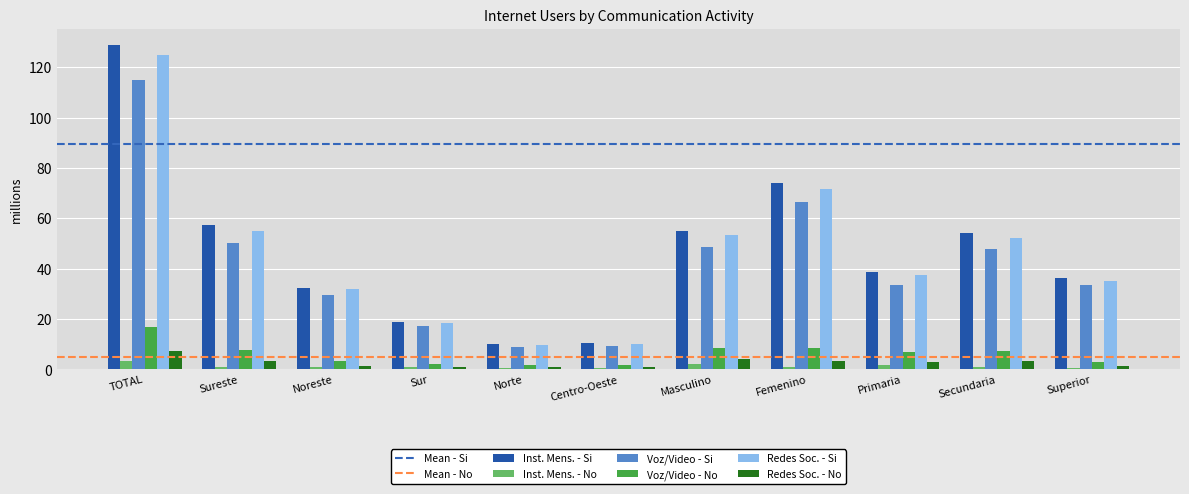

True or false: Redes Soc. - No has a value of 3.1 at Secundaria.

True